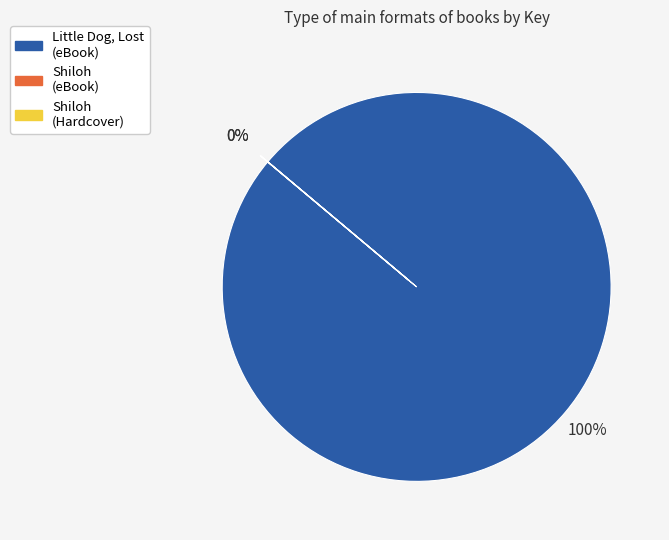

To the nearest percent, what is the difference between the largest and smallest slice percentages?

100%